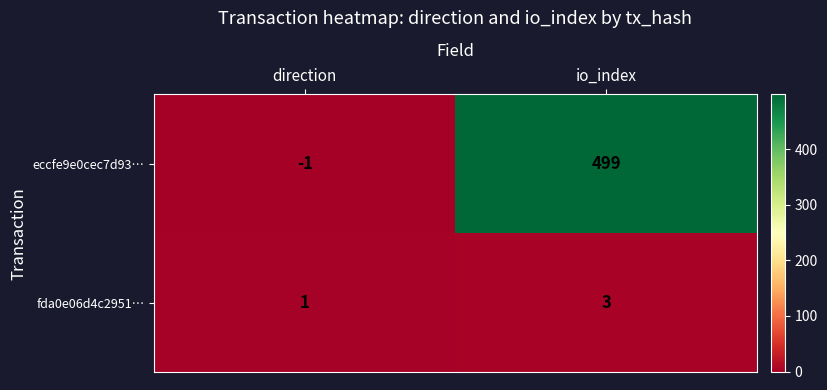

What is the greatest value displayed?

499